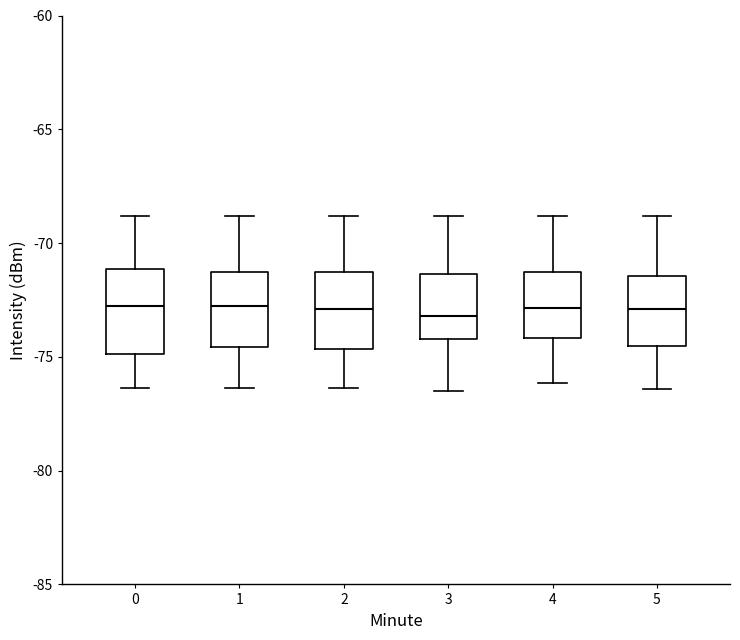

Reading left to right, read every box against the y-axis: the position of its median line, the range the box covers, and the ends of its whiskers. The values are not printed on the chart, so give them approximately, as read against the axis.

0: median -72.5, box -75.0 to -71.0, whiskers -76.5 to -69.0
1: median -72.5, box -74.5 to -71.5, whiskers -76.5 to -69.0
2: median -73.0, box -74.5 to -71.5, whiskers -76.5 to -69.0
3: median -73.0, box -74.0 to -71.5, whiskers -76.5 to -69.0
4: median -73.0, box -74.0 to -71.5, whiskers -76.0 to -69.0
5: median -73.0, box -74.5 to -71.5, whiskers -76.5 to -69.0